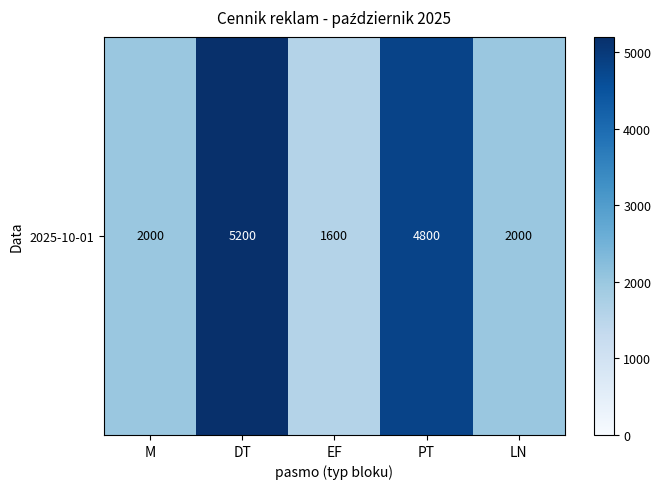

The value at EF is 463. True or false?

False